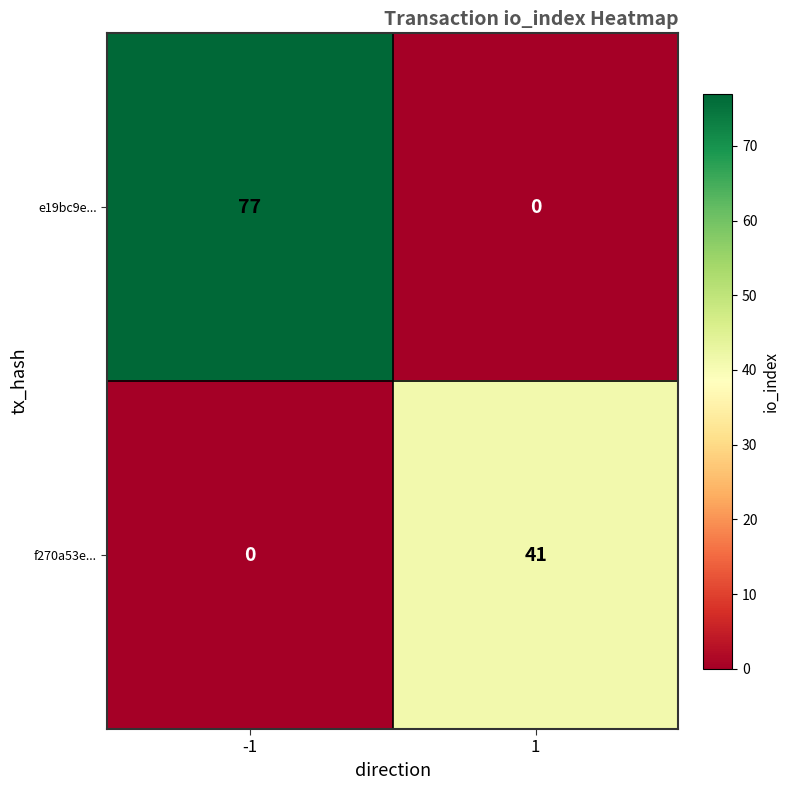

Is it true that f270a53e... equals 61 at 1?

False